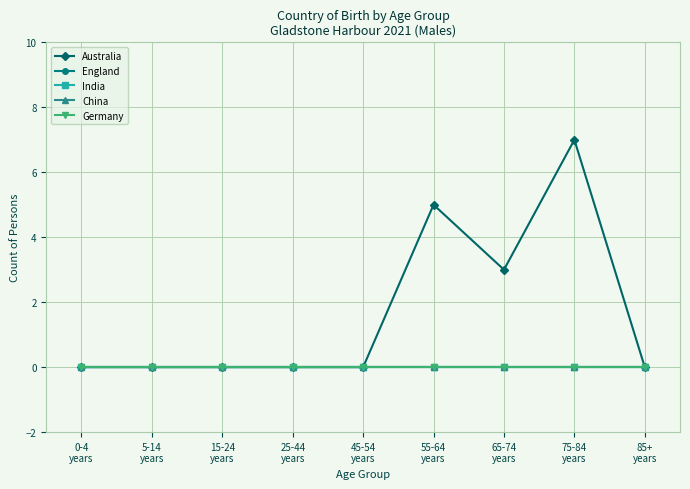

What is the greatest value displayed?

7